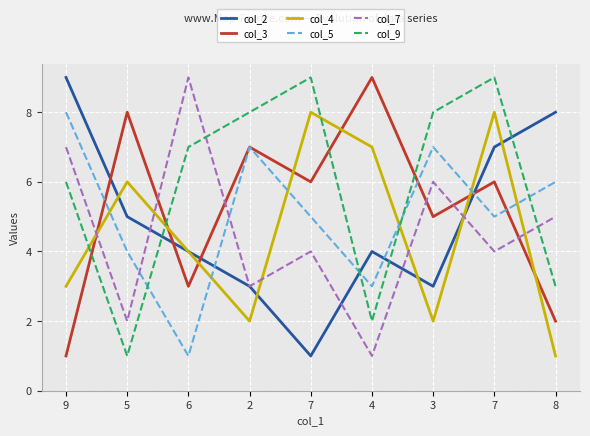

What is the label of the 4th point from the right?

4